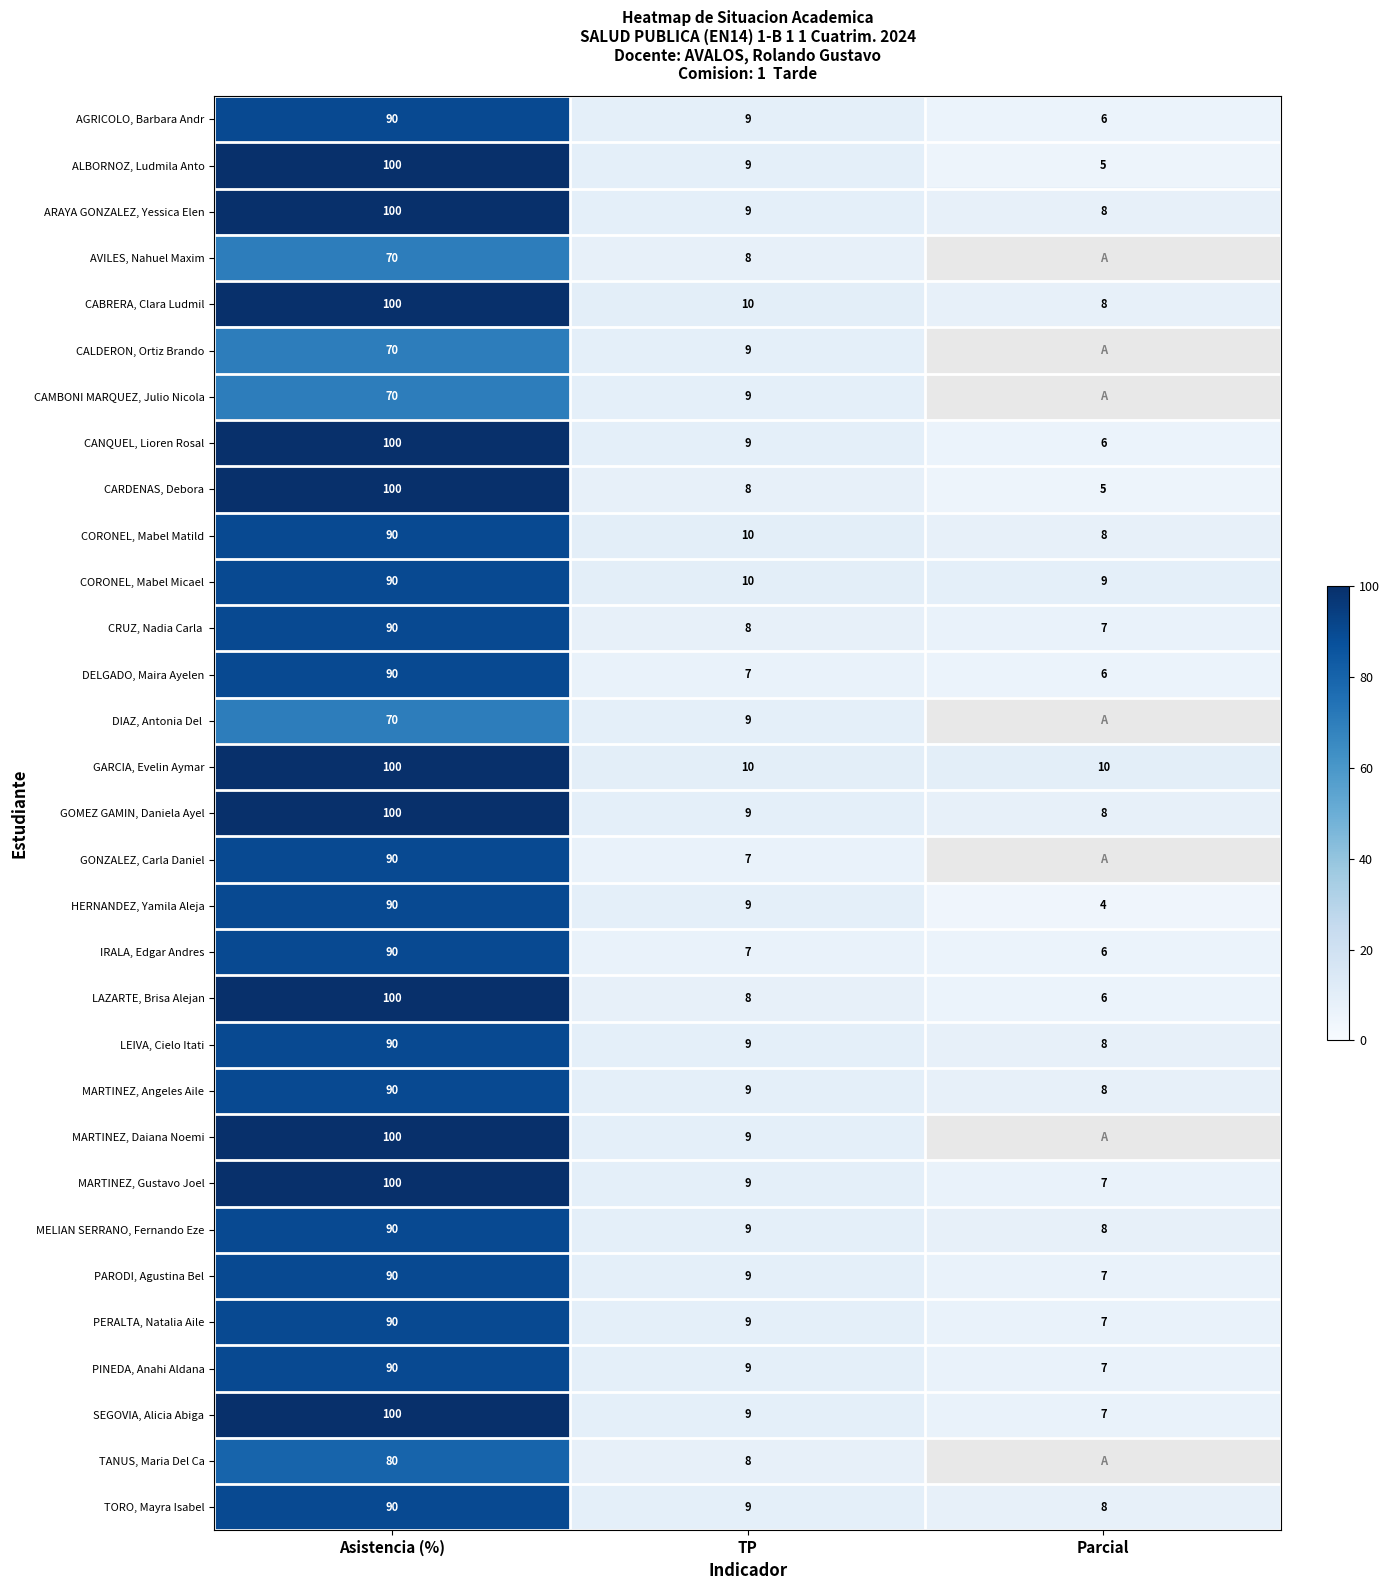

At which category is the sum across all series the highest?

Asistencia (%)